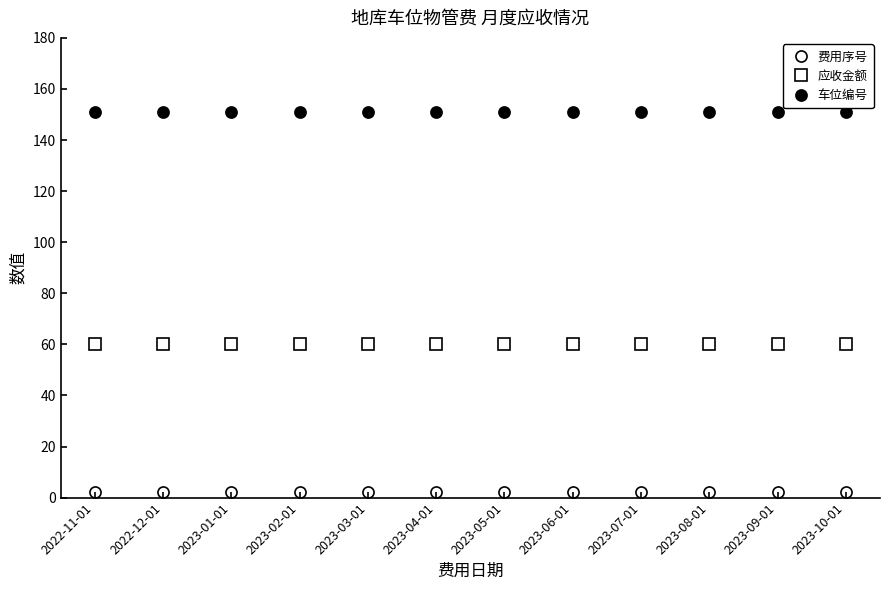

Count the number of data series in this chart.

3